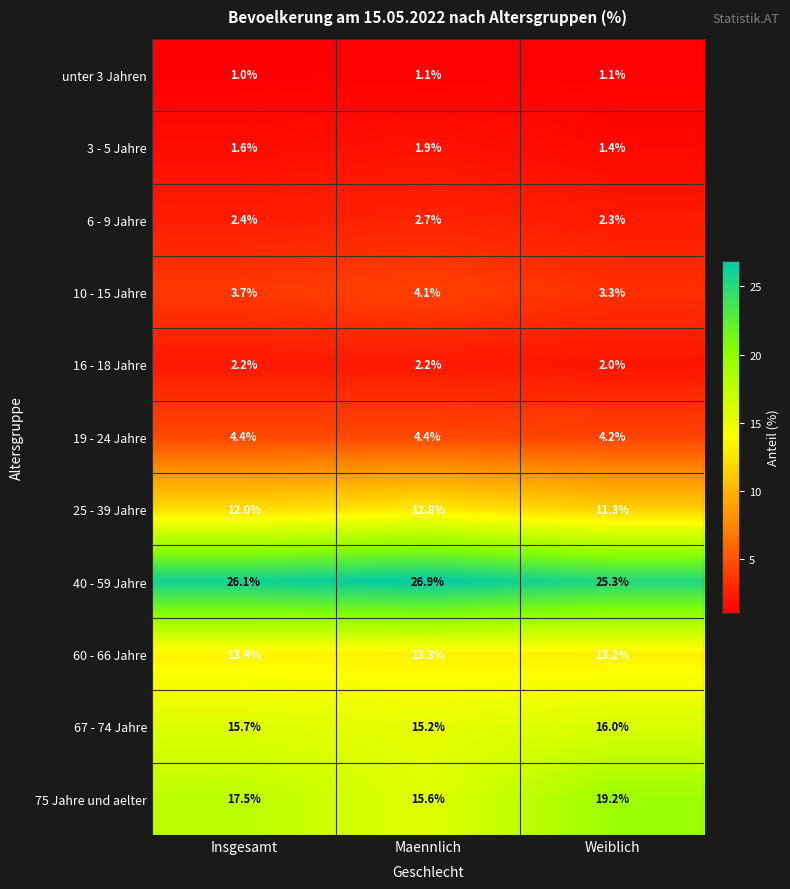

The value of 19 - 24 Jahre at Weiblich is 4.2. True or false?

True